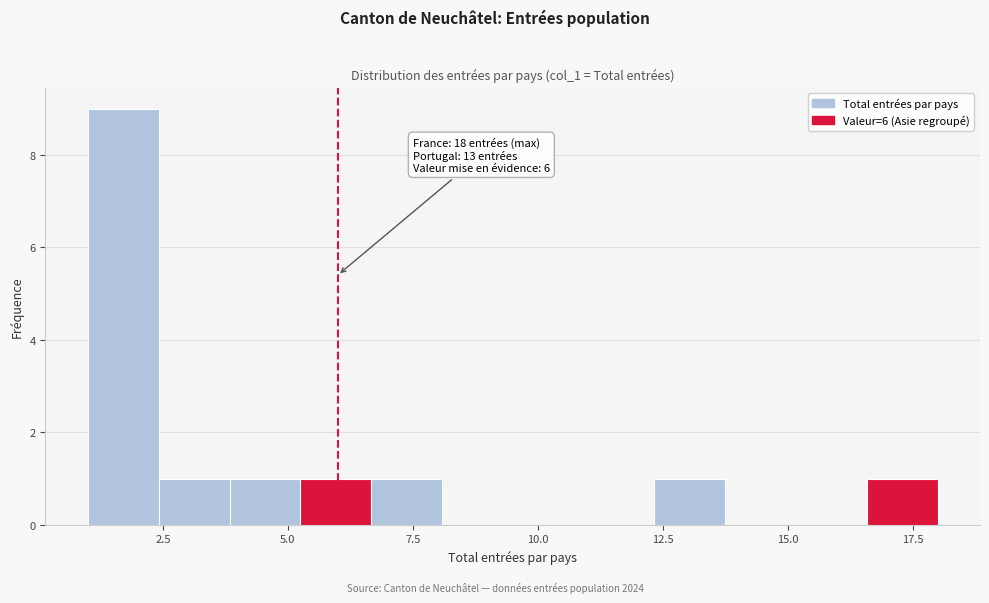

Read against the x-axis, roughly where is the centre of the tallest bar?

1.5